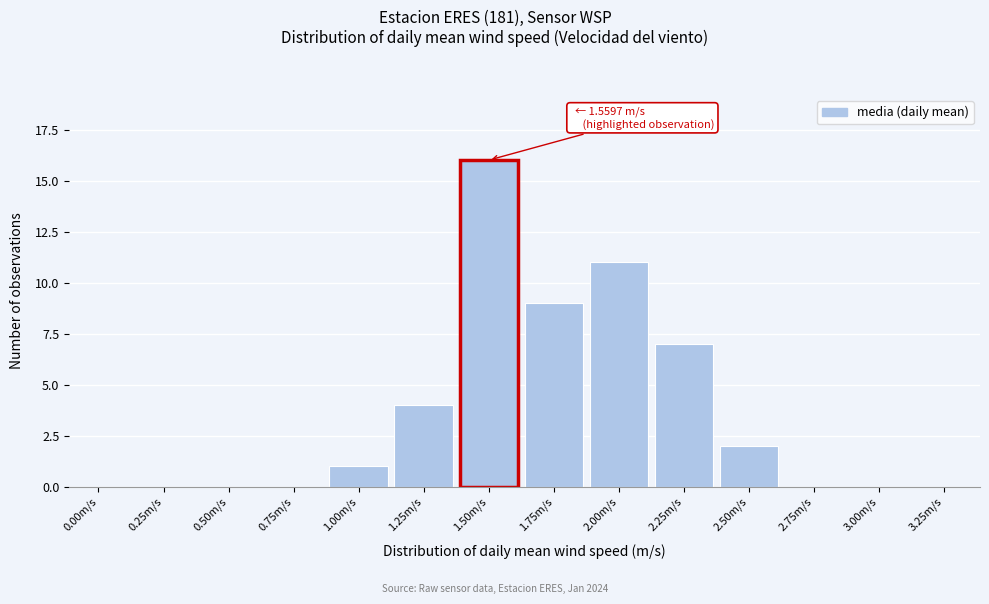

Reading left to right, extract all data points from this chart.

0.00m/s=0	0.25m/s=0	0.50m/s=0	0.75m/s=0	1.00m/s=1	1.25m/s=4	1.50m/s=16	1.75m/s=9	2.00m/s=11	2.25m/s=7	2.50m/s=2	2.75m/s=0	3.00m/s=0	3.25m/s=0